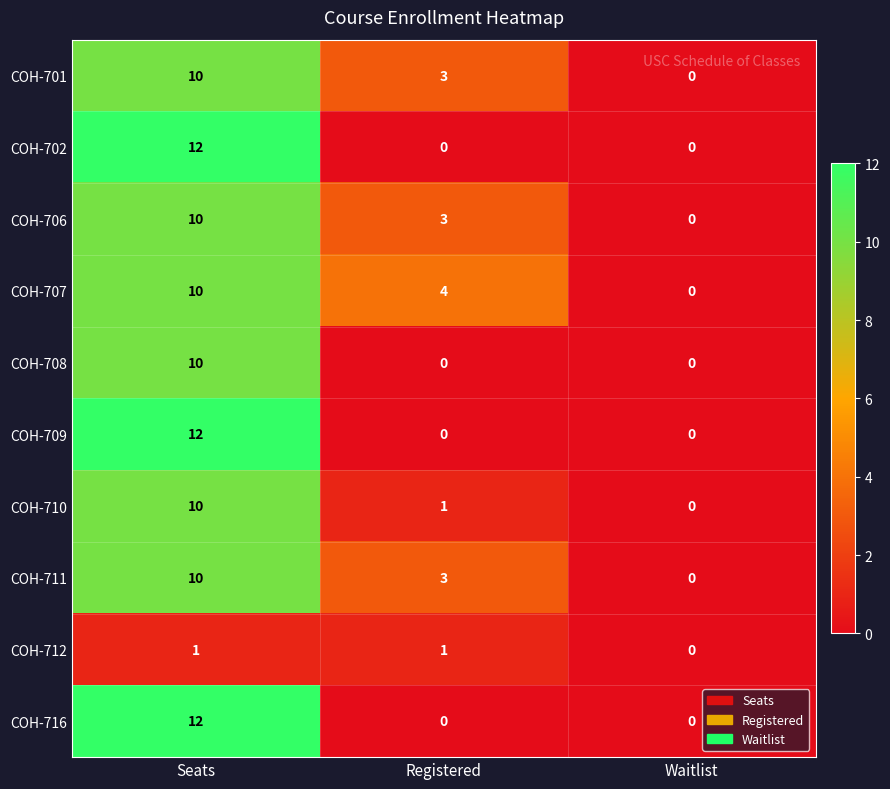

Reading left to right, list all the values displayed in this chart.

COH-701: 10	3	0
COH-702: 12	0	0
COH-706: 10	3	0
COH-707: 10	4	0
COH-708: 10	0	0
COH-709: 12	0	0
COH-710: 10	1	0
COH-711: 10	3	0
COH-712: 1	1	0
COH-716: 12	0	0